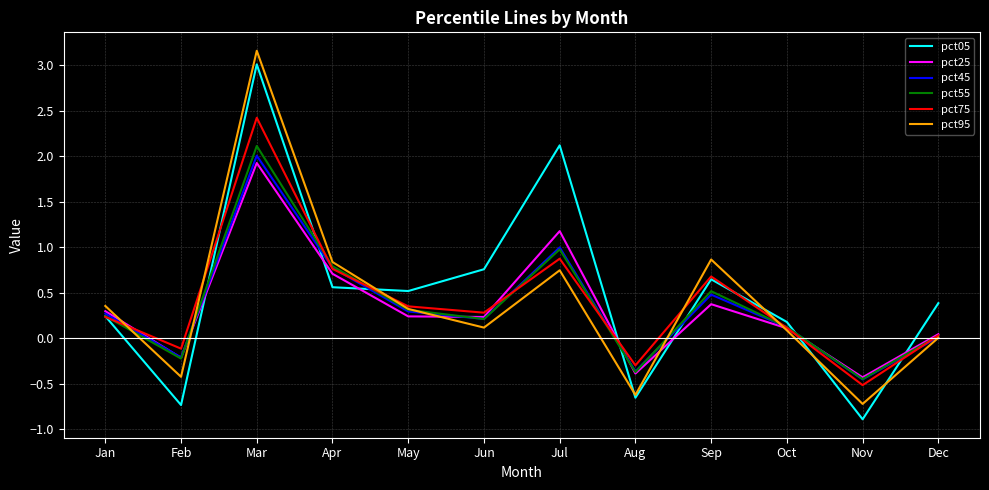

The pct95 series shows 0.1 at Oct. True or false?

True